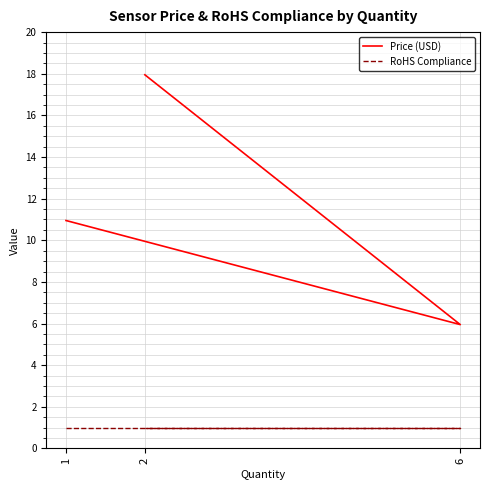

List the labels in order of RoHS Compliance value, largest first.

1, 6, 2